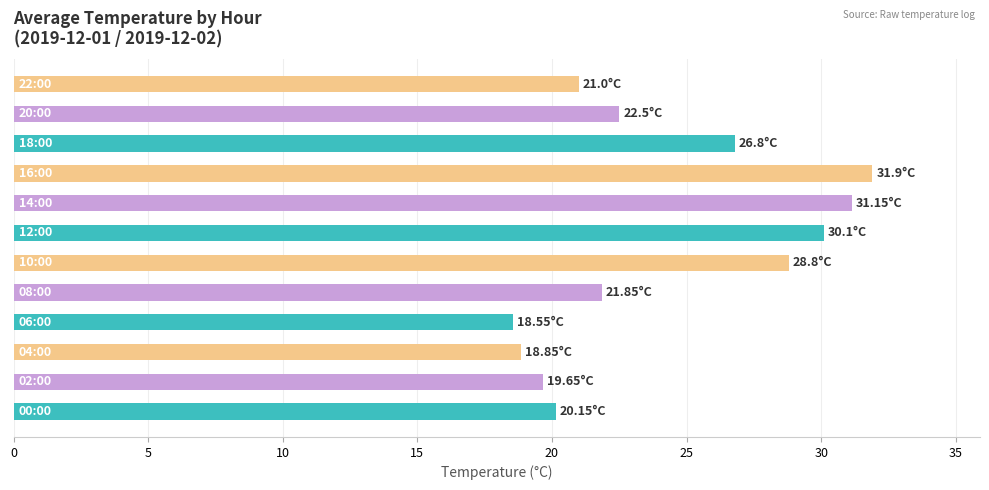

How many values exceed 22?

6